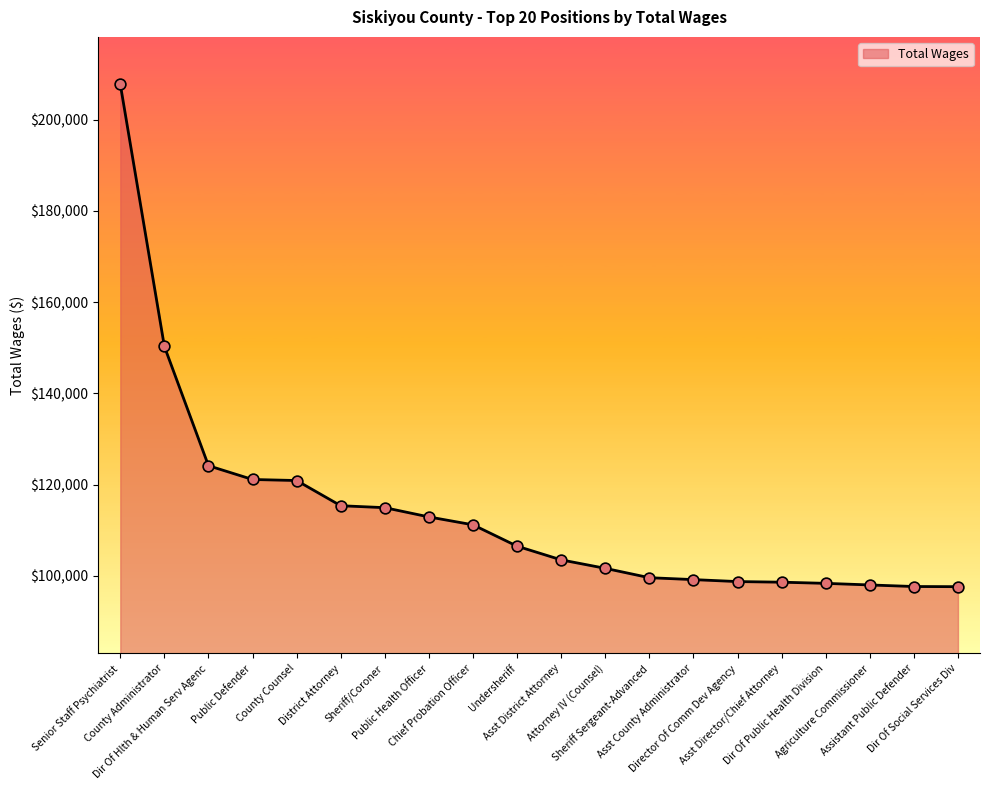

Between District Attorney and Dir Of Hlth & Human Serv Agenc, which is larger?

Dir Of Hlth & Human Serv Agenc